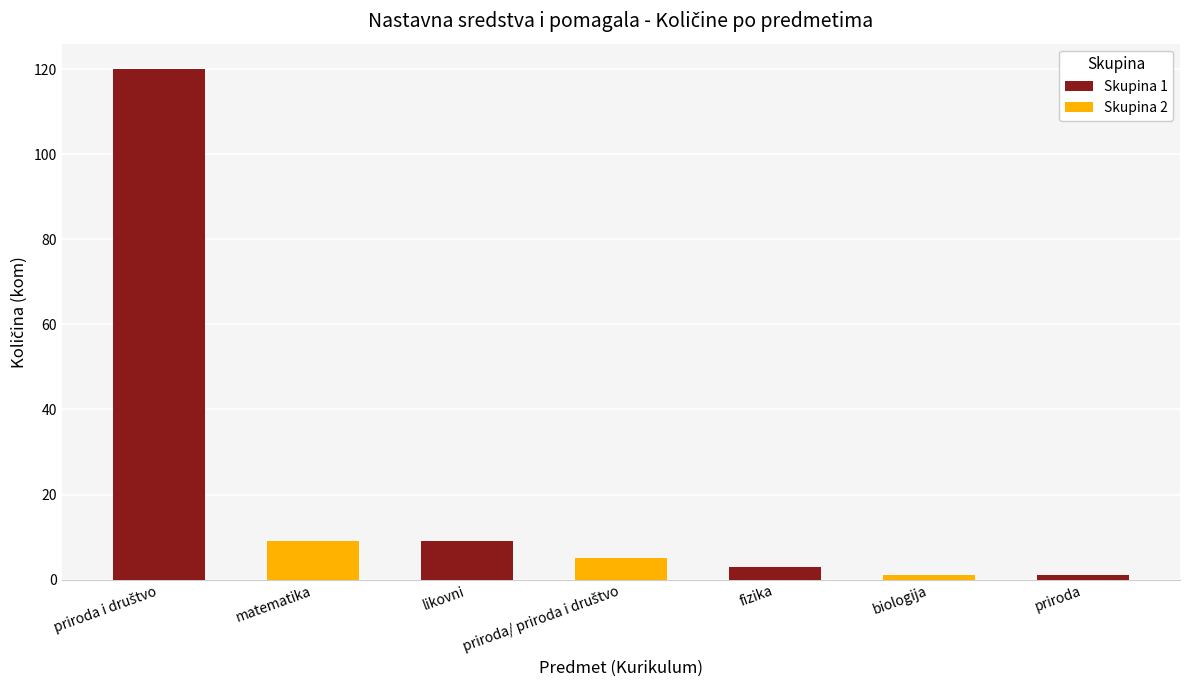

True or false: Skupina 1 has a value of 9 at likovni.

True